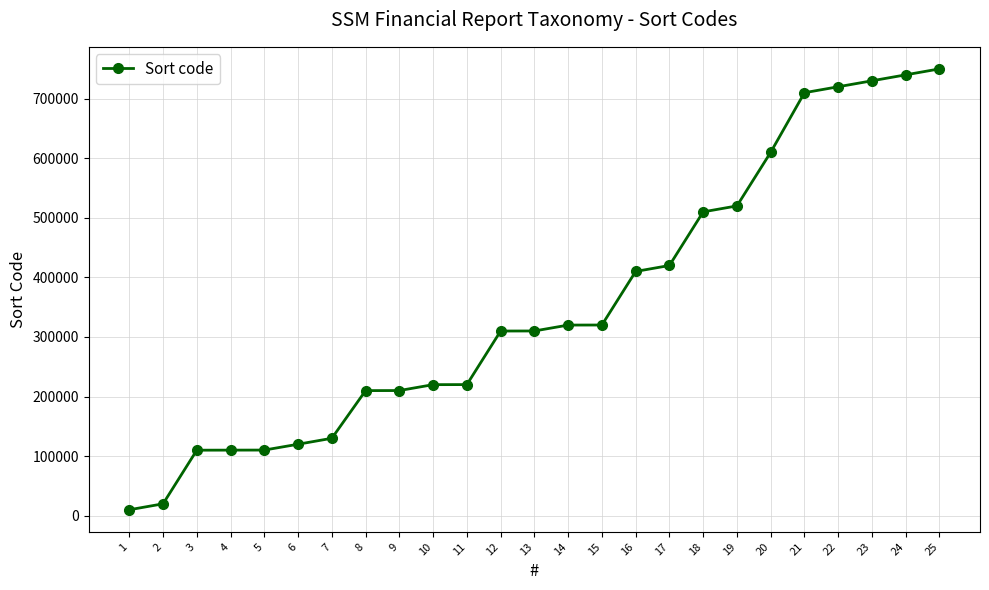

What is the value of the 16th point from the left?

410000